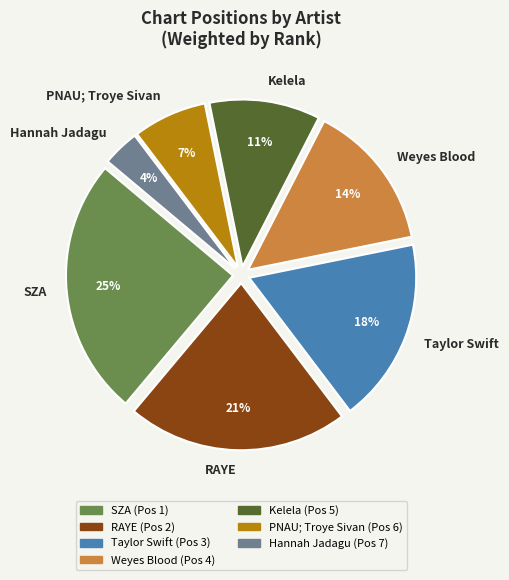

True or false: Kelela accounts for 25% of the total.

False